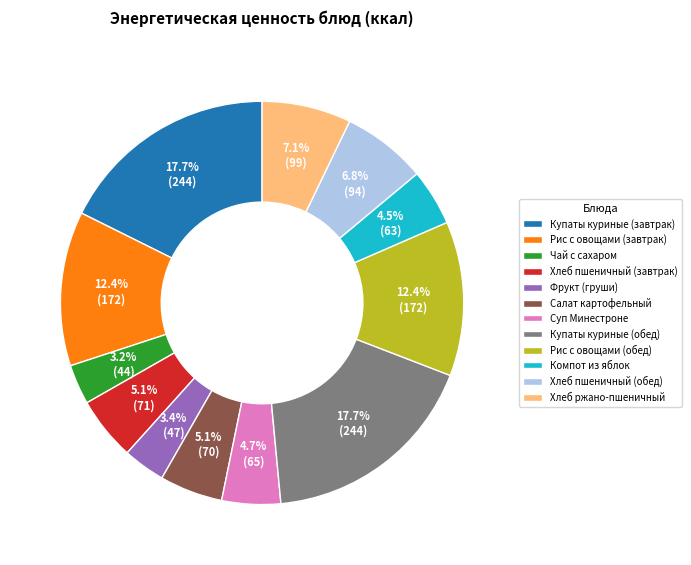

Approximately how many times larger is the value at Салат картофельный compared to Купаты куриные (завтрак)?

0.3